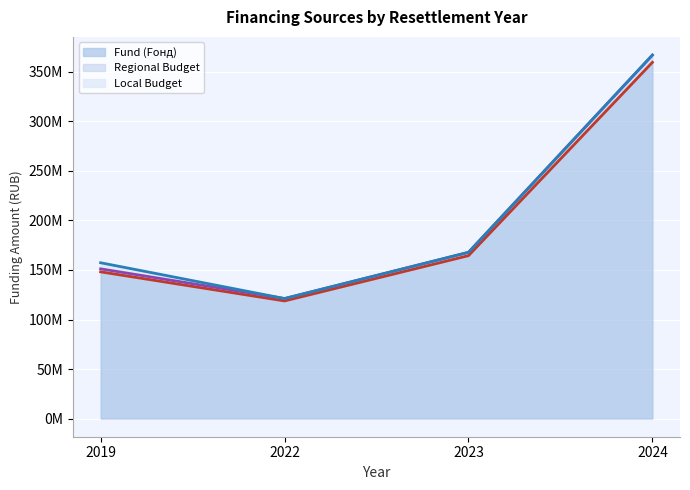

Is it true that Fund (Fонд) equals 164486194.0 at 2023?

True